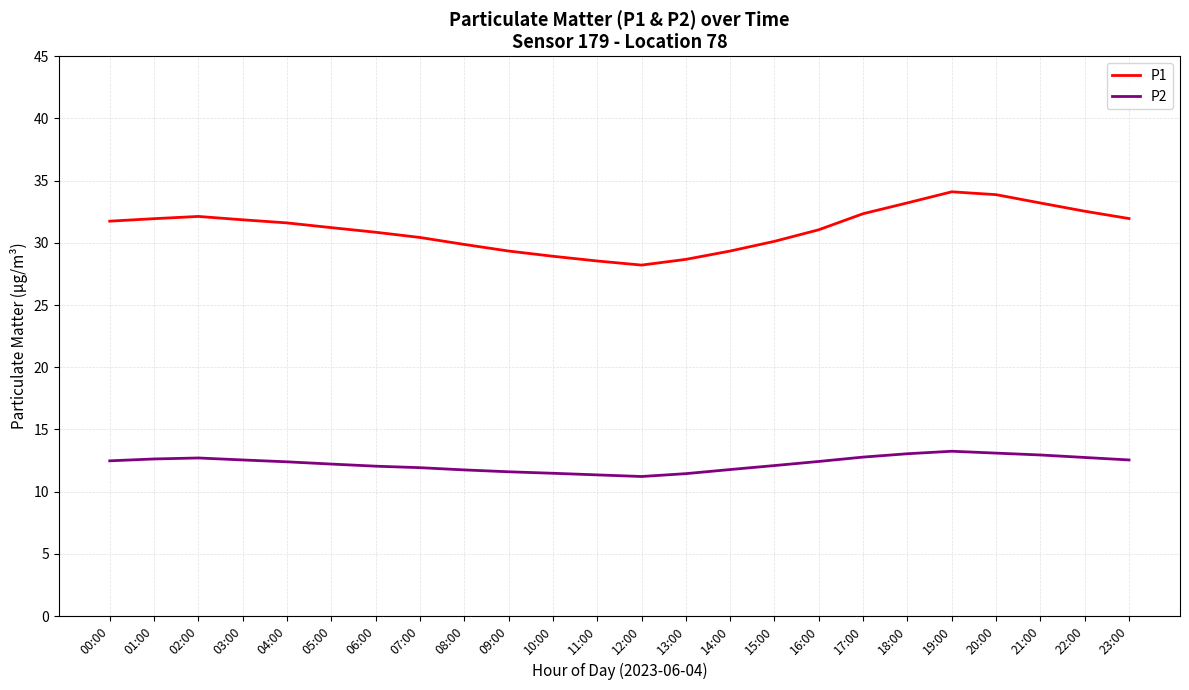

The P1 series shows 28.9 at 10:00. True or false?

True